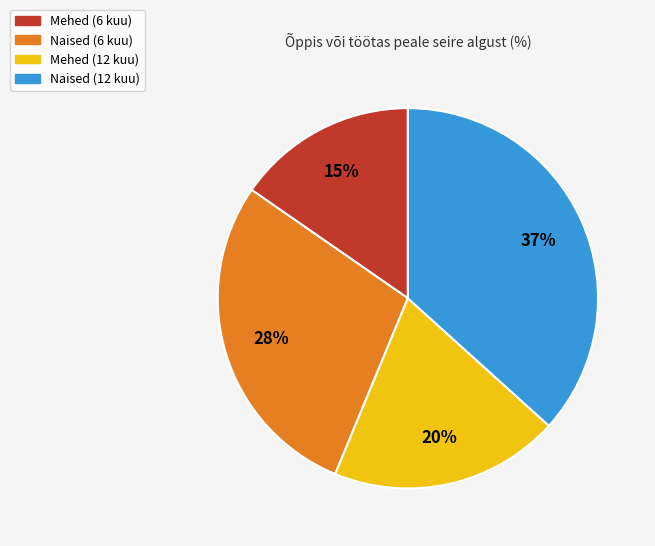

Is the sum of Naised (6 kuu) and Mehed (6 kuu) greater than half?

No